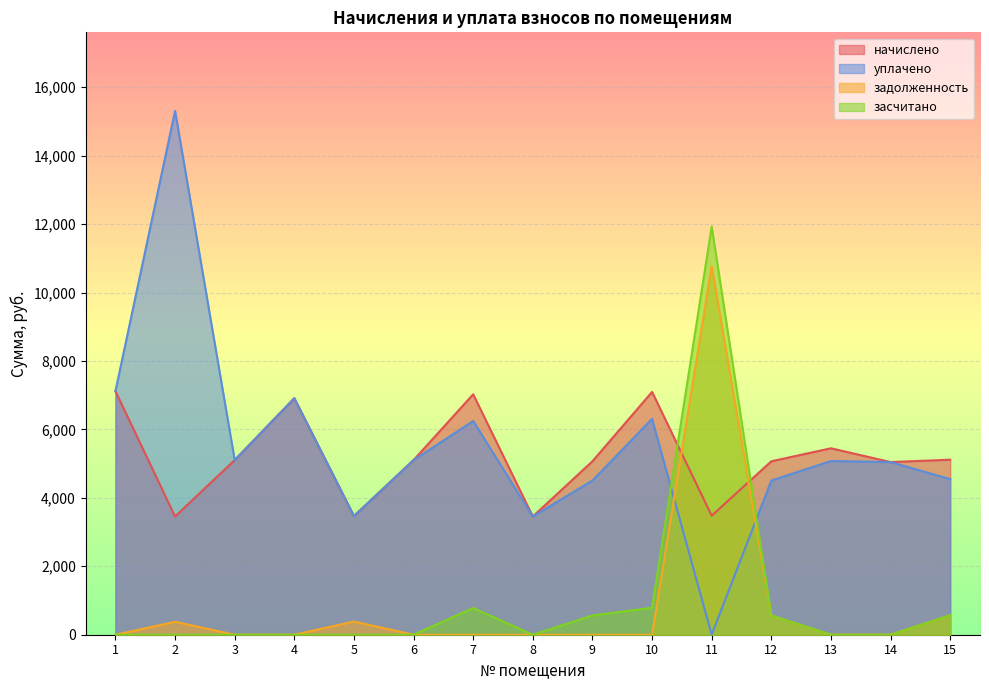

What is the sum of the начислено values at 8 and 1?

10575.4